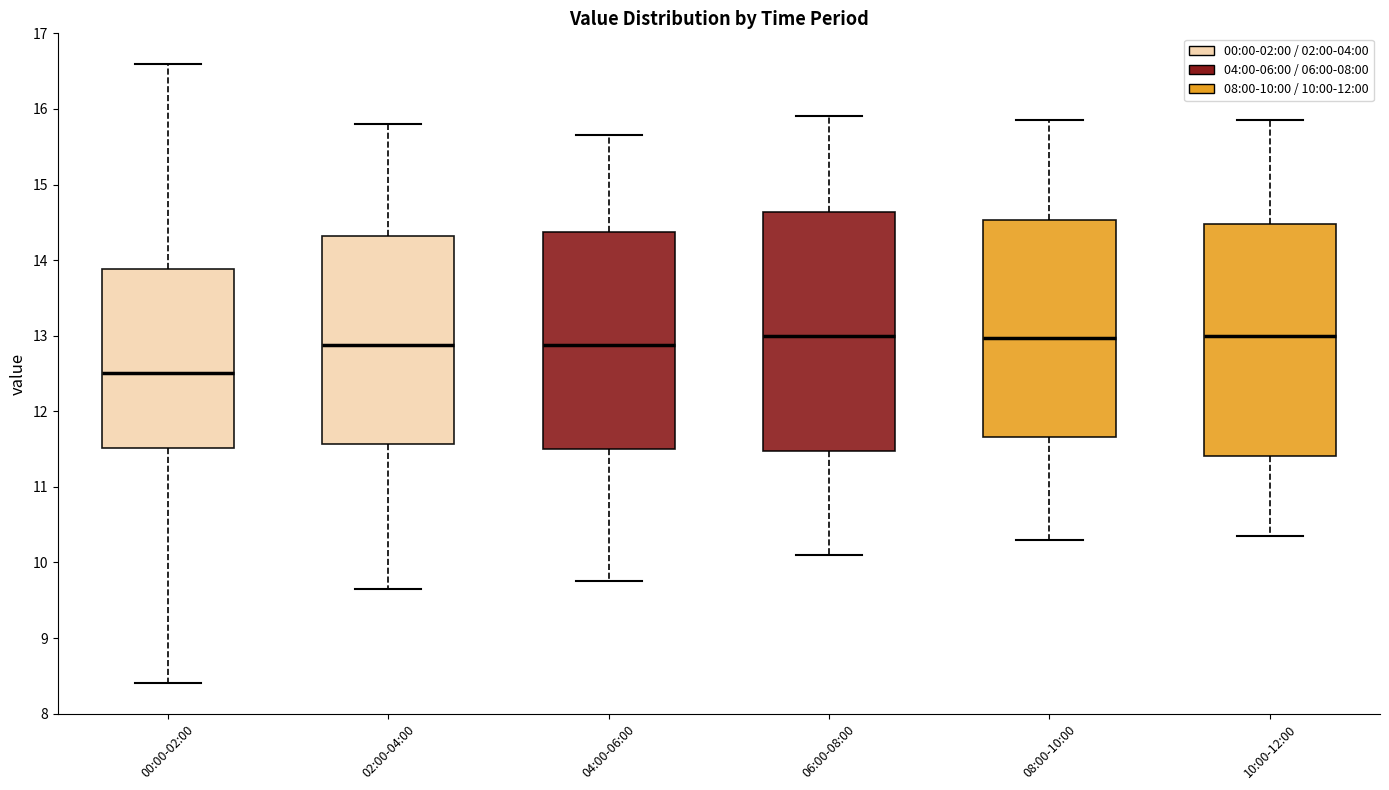

Reading left to right, read every box against the y-axis: the position of its median line, the range the box covers, and the ends of its whiskers. The values are not printed on the chart, so give them approximately, as read against the axis.

00:00-02:00: median 12.5, box 11.5 to 13.9, whiskers 8.4 to 16.6
02:00-04:00: median 12.9, box 11.6 to 14.3, whiskers 9.7 to 15.8
04:00-06:00: median 12.9, box 11.5 to 14.4, whiskers 9.8 to 15.7
06:00-08:00: median 13.0, box 11.5 to 14.6, whiskers 10.1 to 15.9
08:00-10:00: median 13.0, box 11.7 to 14.5, whiskers 10.3 to 15.9
10:00-12:00: median 13.0, box 11.4 to 14.5, whiskers 10.4 to 15.9